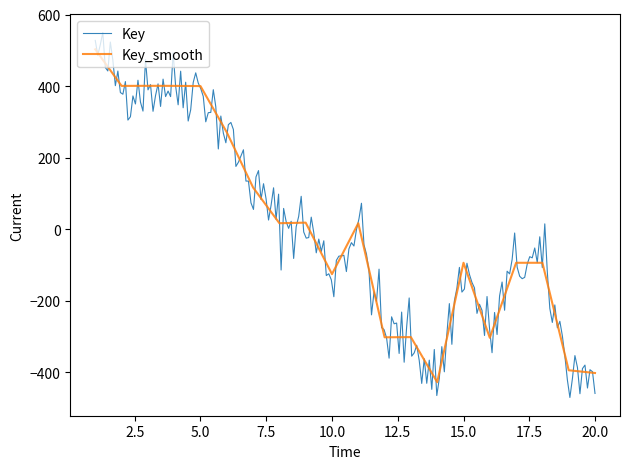

How many interior local valleys (lower than both neighbors) does the data have?

6